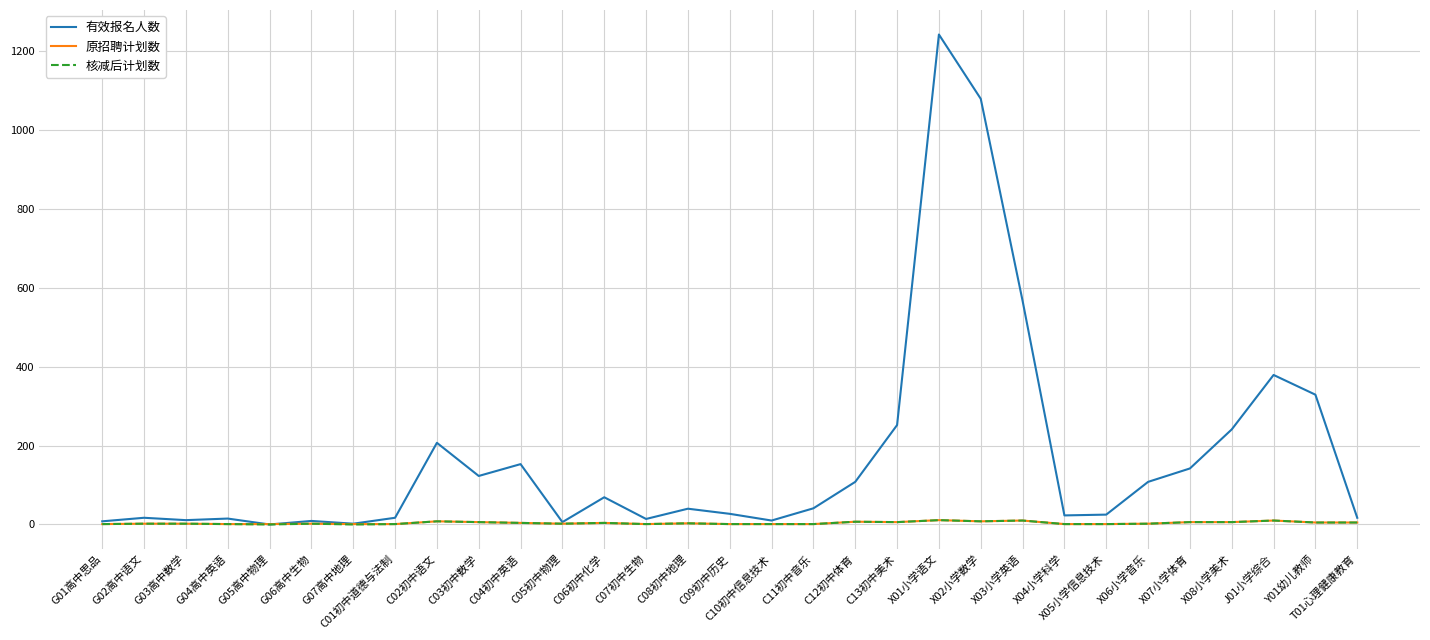

Is the value of 有效报名人数 at G02高中语文 greater than the value of 核减后计划数 at C11初中音乐?

Yes